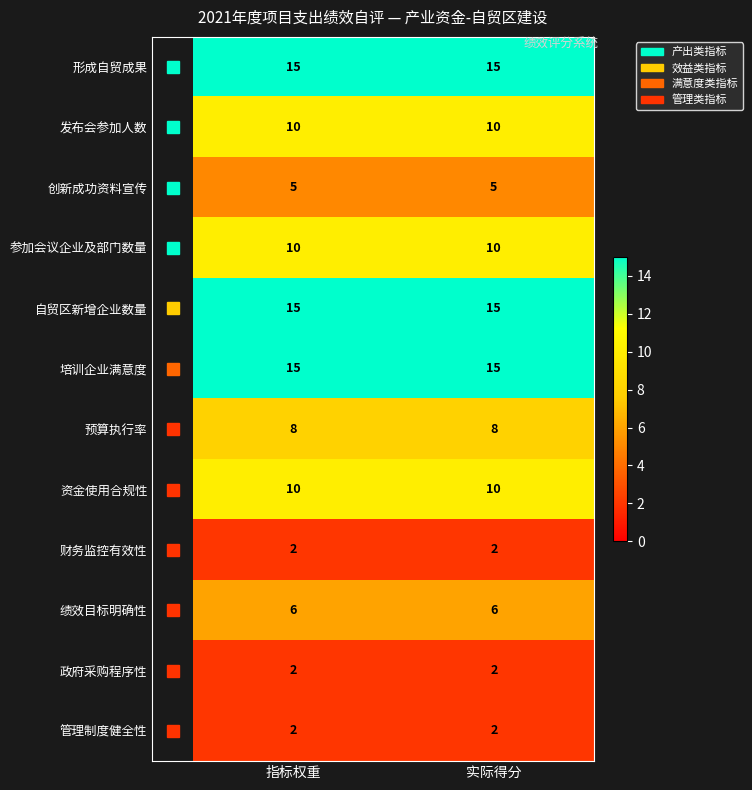

What is the difference between the highest and lowest values at 实际得分?

13